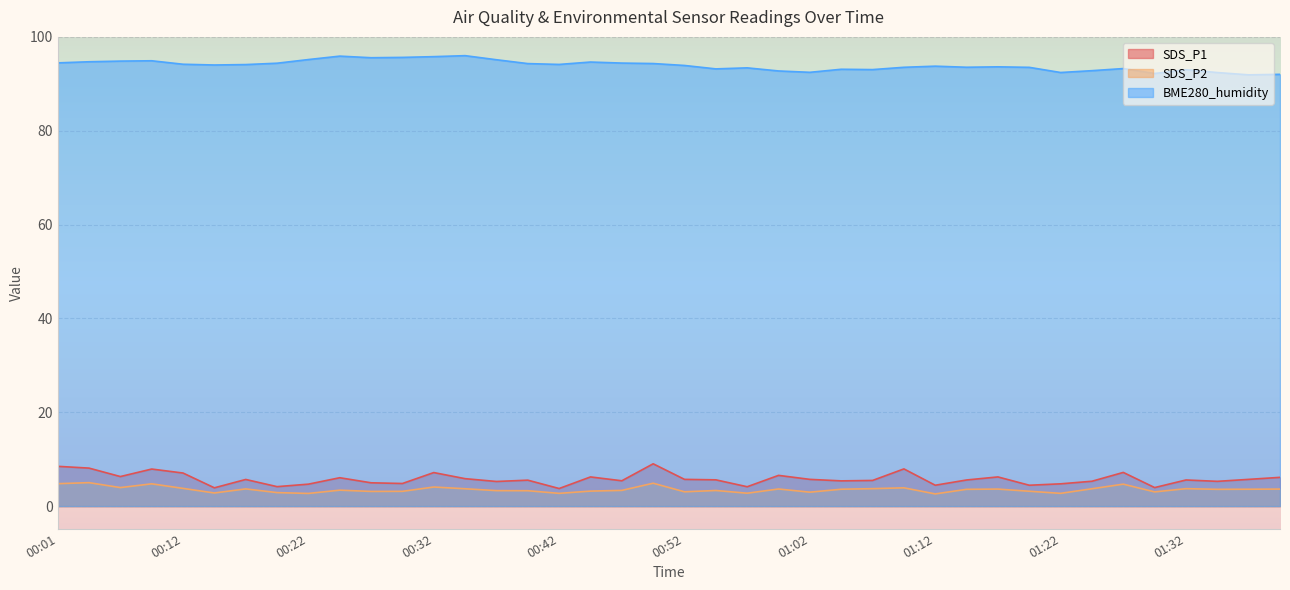

Is it true that BME280_humidity equals 93.1 at 01:05?

True